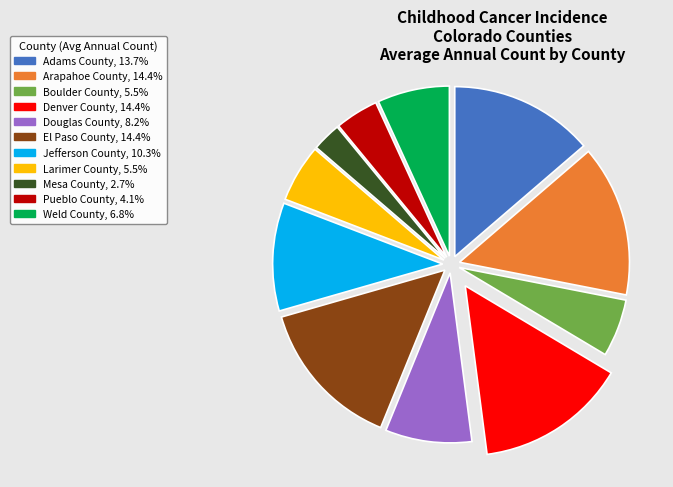

Is there any slice that represents more than half of the pie?

No